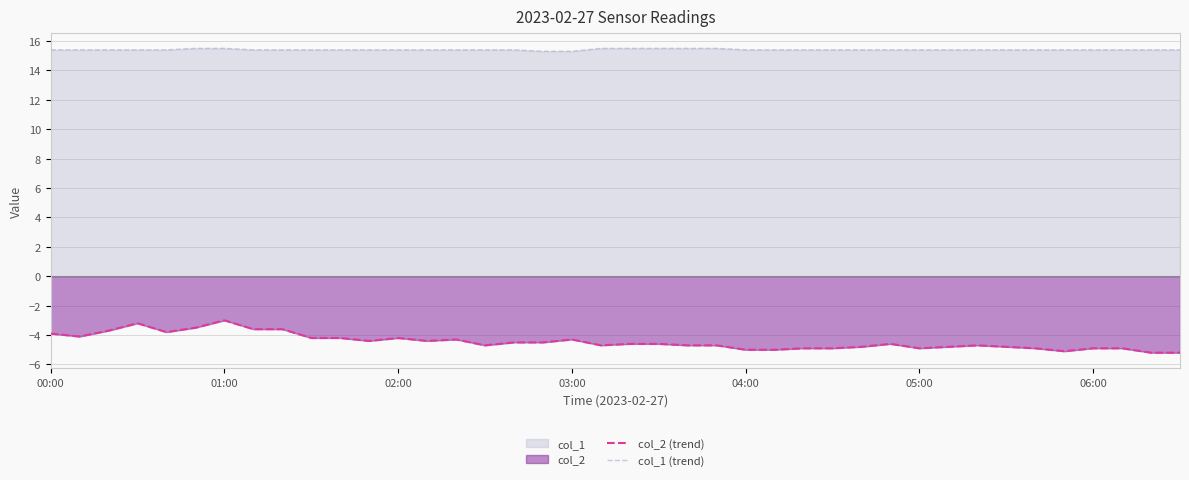

What is the sum of the col_2 (trend) values at 28 and 15?

-9.5